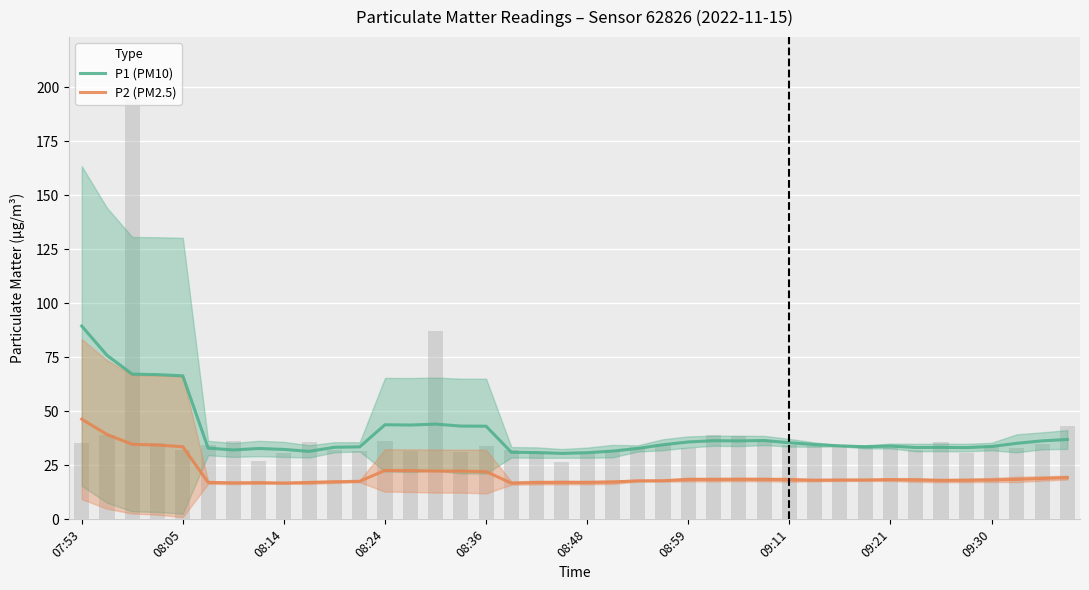

What position from the left is 09:21?

33